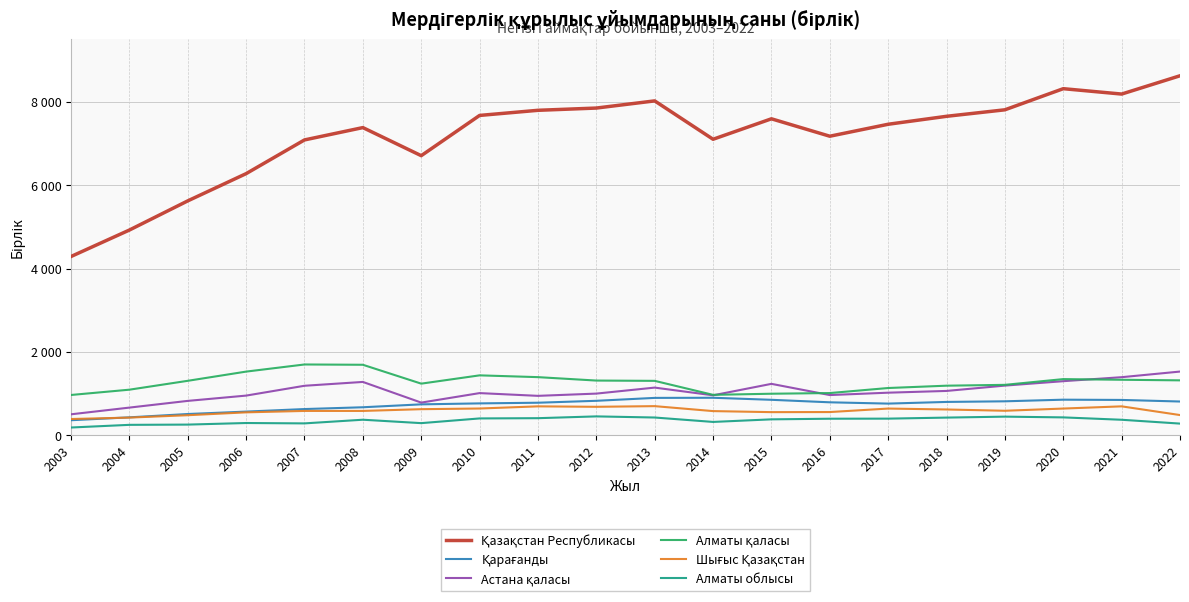

Which series has the largest range (max minus min)?

Қазақстан Республикасы